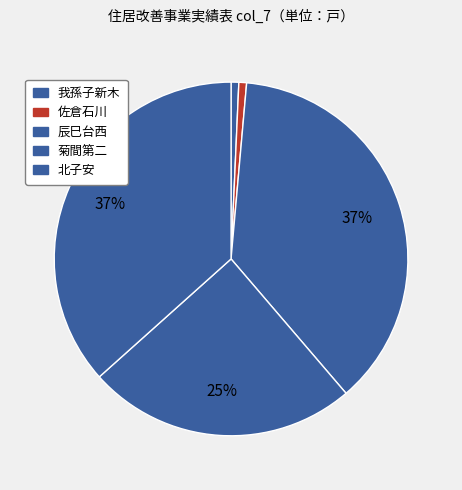

Count the number of slices in the pie.

5